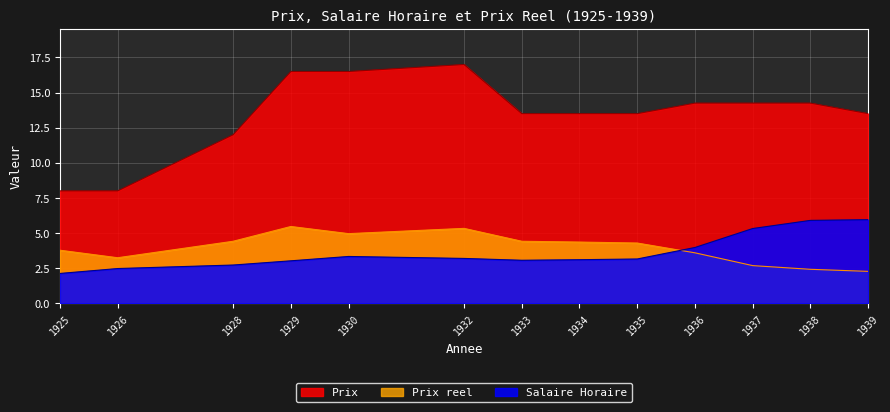

In Prix reel, how many points are higher than both neighbors (excluding endpoints)?

2